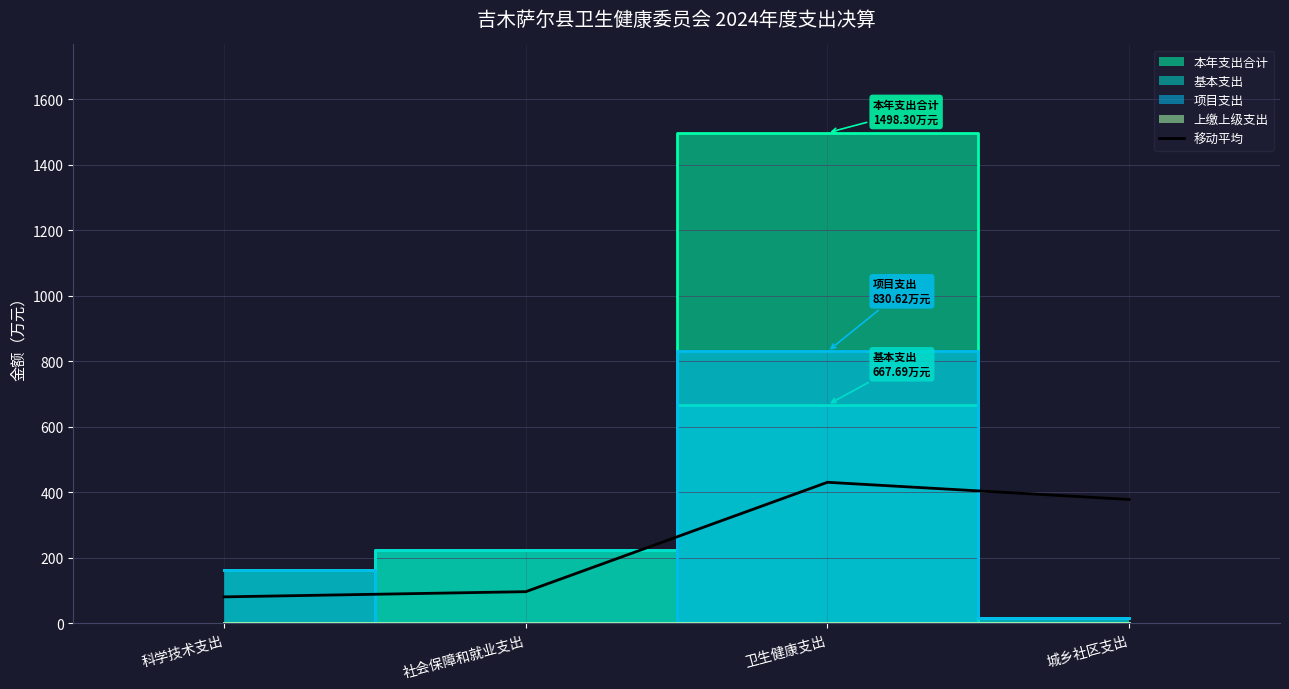

What is the label of the 3rd point from the right?

社会保障和就业支出